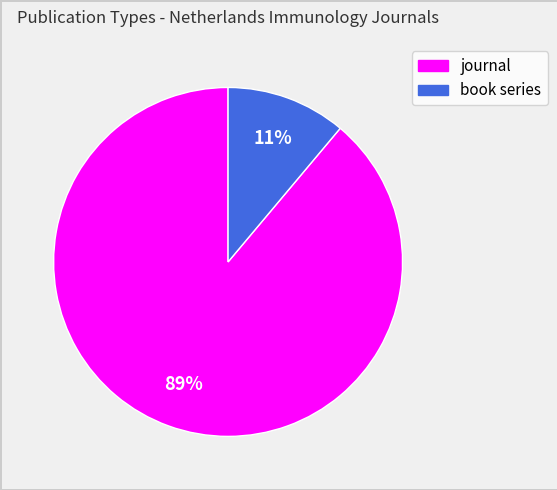

What is the largest slice in the pie chart?

journal